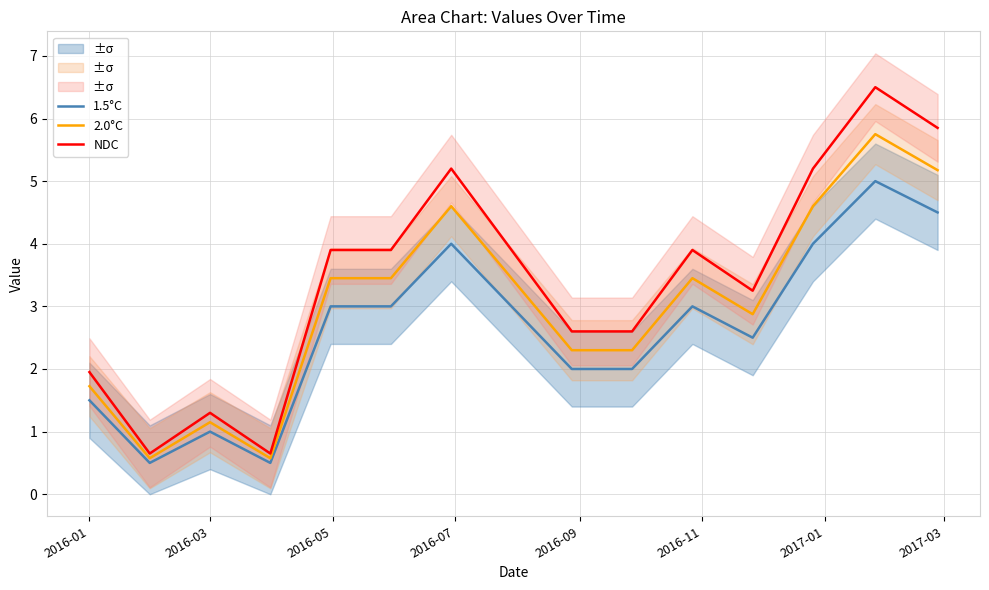

What are all the series names shown in the legend?

1.5°C, 2.0°C, NDC